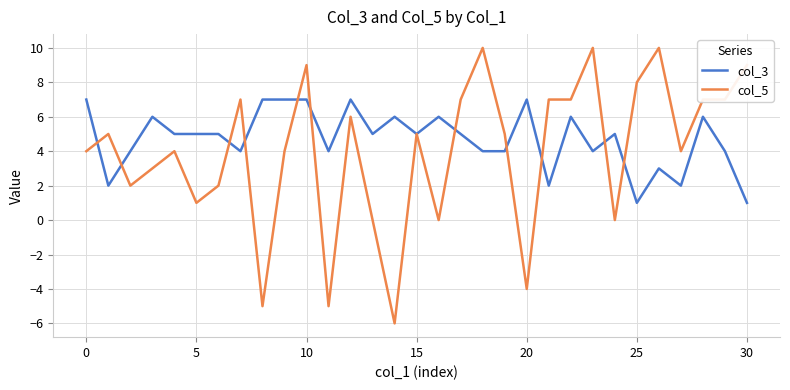

How many lines are shown in the chart?

2